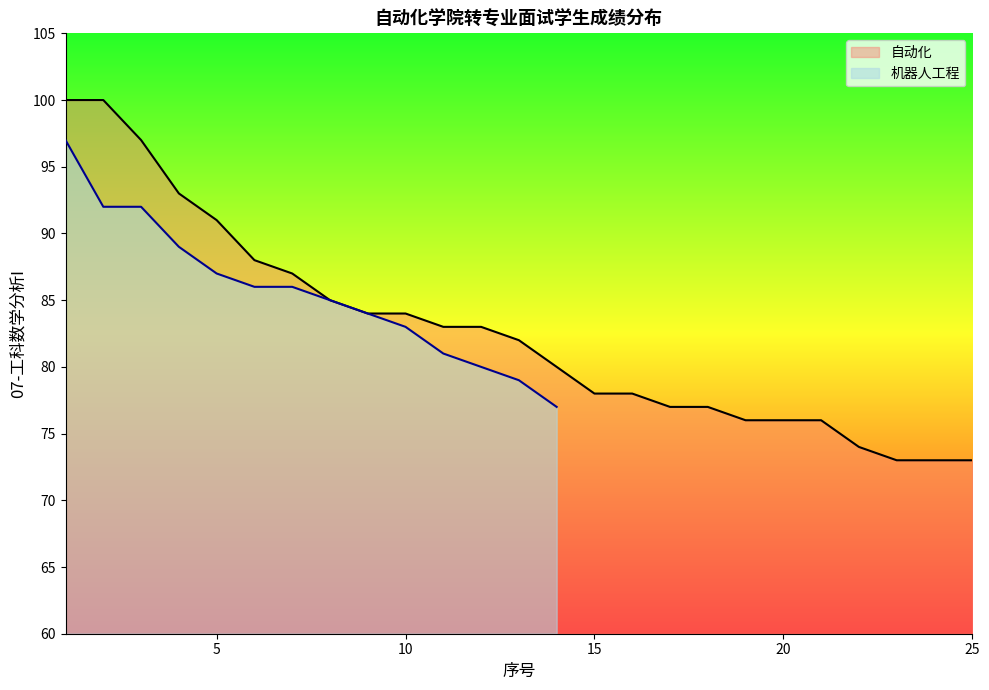

Rank the categories by value from lowest to highest.

23, 24, 25, 22, 19, 20, 21, 17, 18, 15, 16, 14, 13, 11, 12, 9, 10, 8, 7, 6, 5, 4, 3, 1, 2